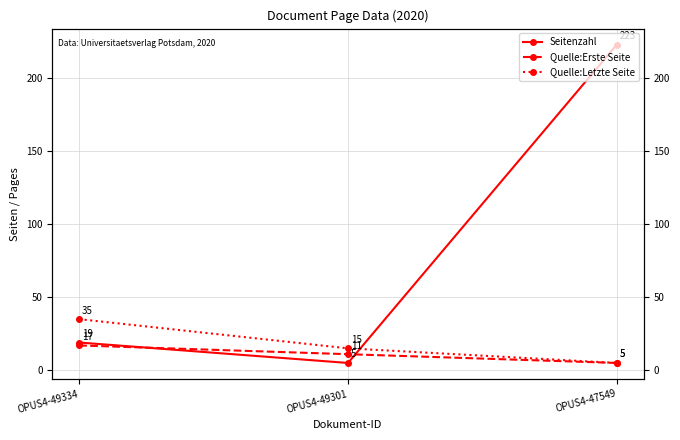

What is the average value of the Quelle:Letzte Seite series?

18